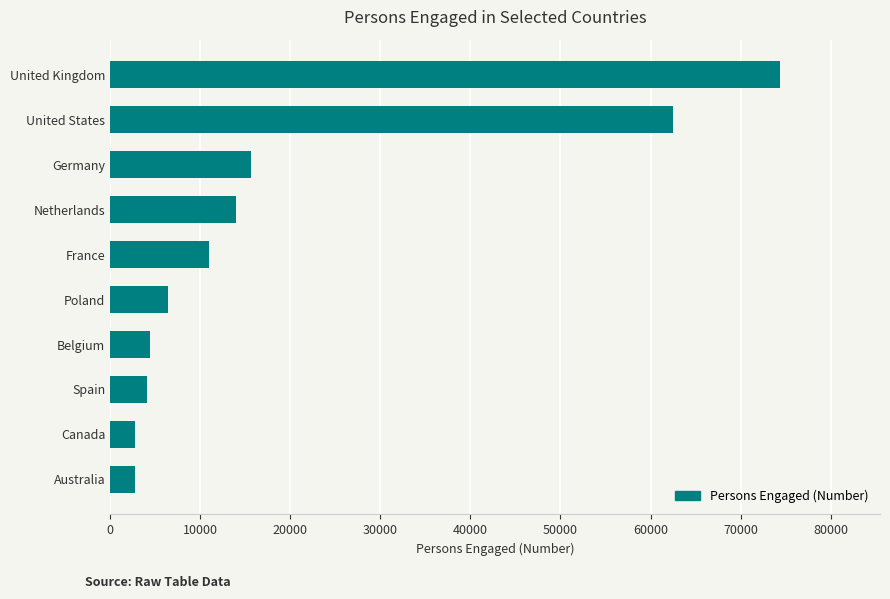

Are the bars grouped side by side (vs. stacked)?

No